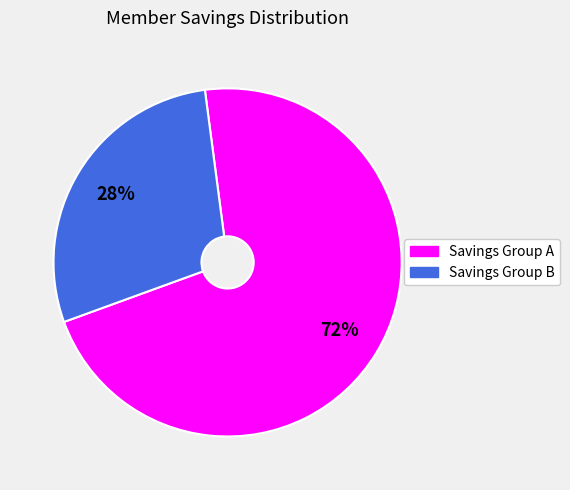

Is there any slice that represents more than half of the pie?

Yes